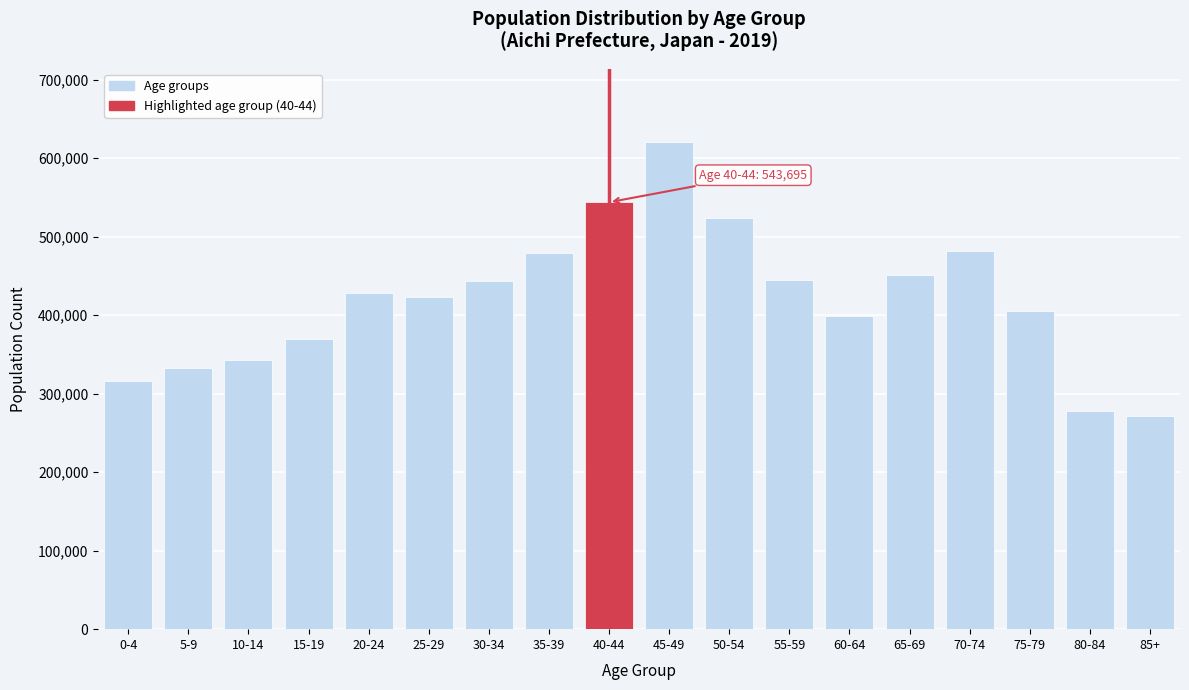

Between 70-74 and 40-44, which is larger?

40-44